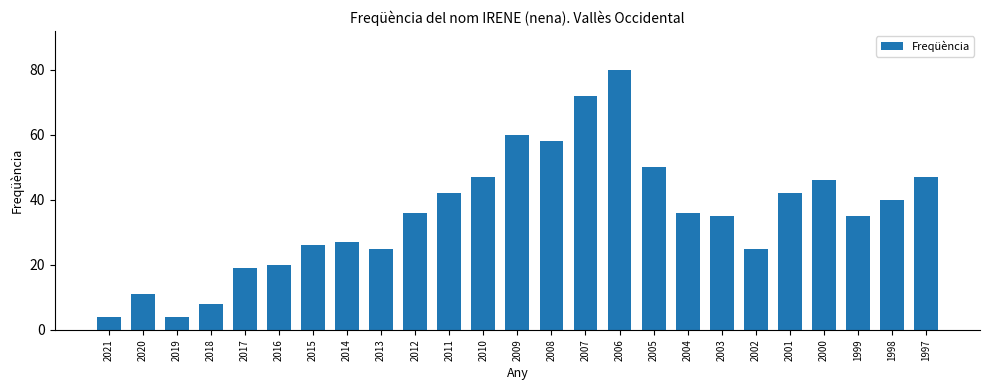

What is the difference between the maximum and second lowest values?

76